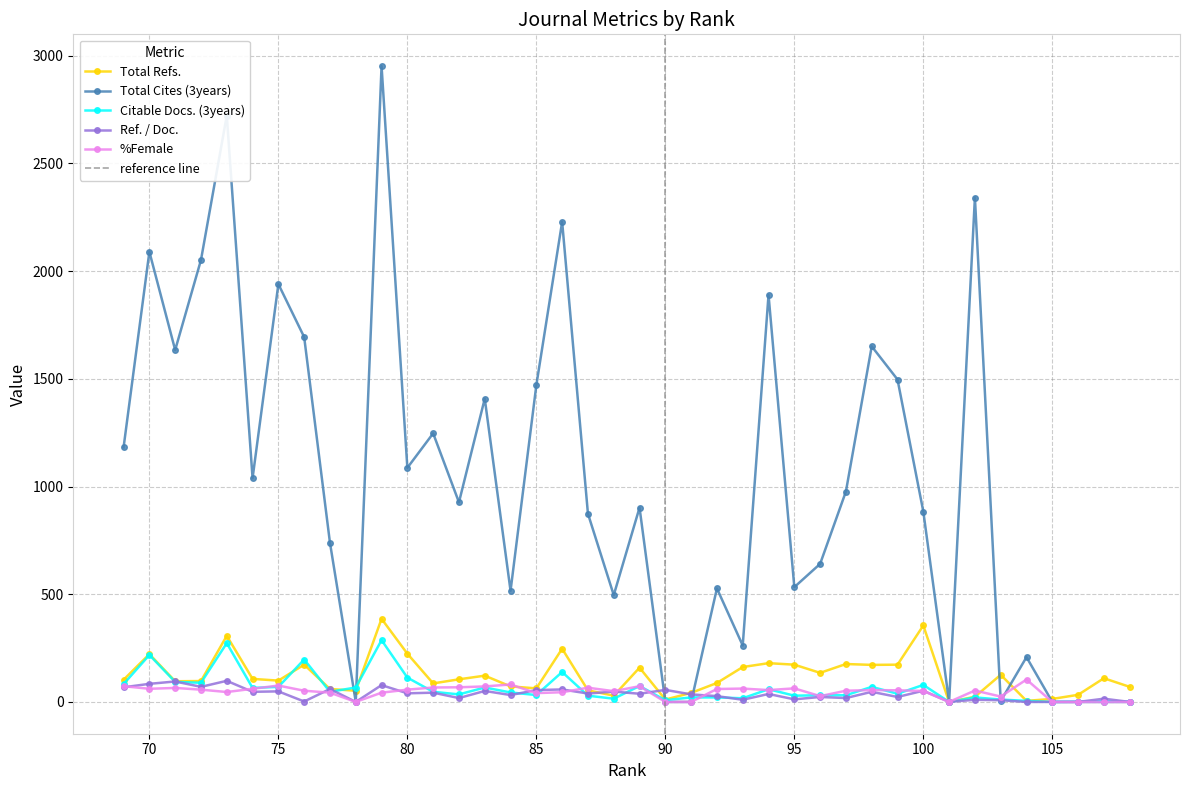

Which category has the lowest value in the Citable Docs. (3years) series?

105